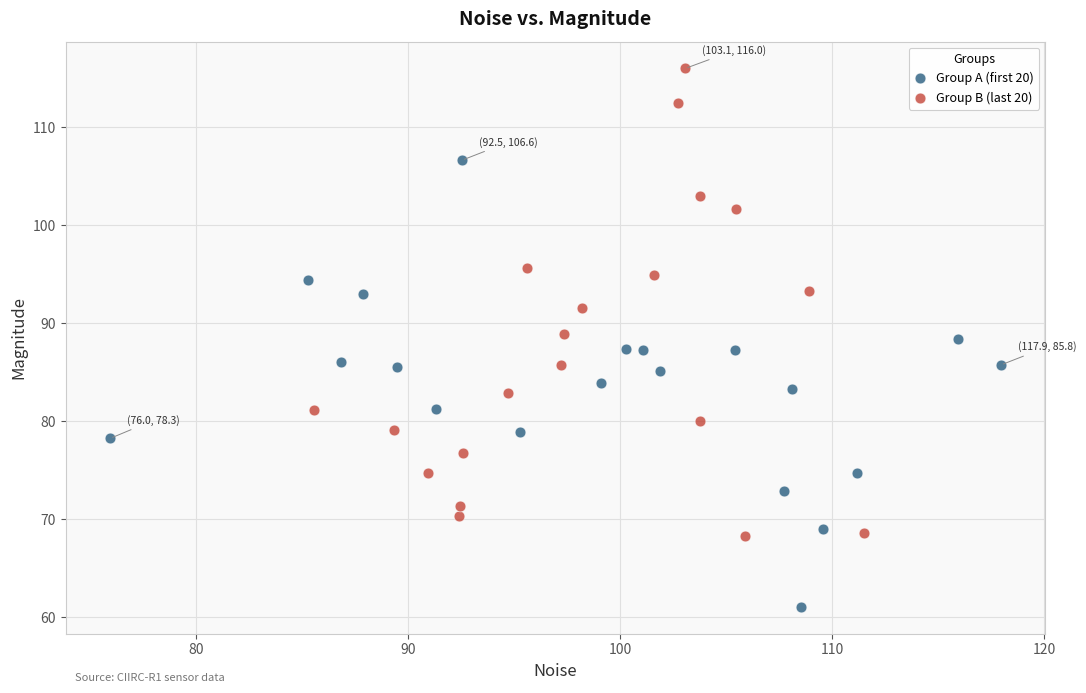

Which series contains the lowest Y value?

Group A (first 20)